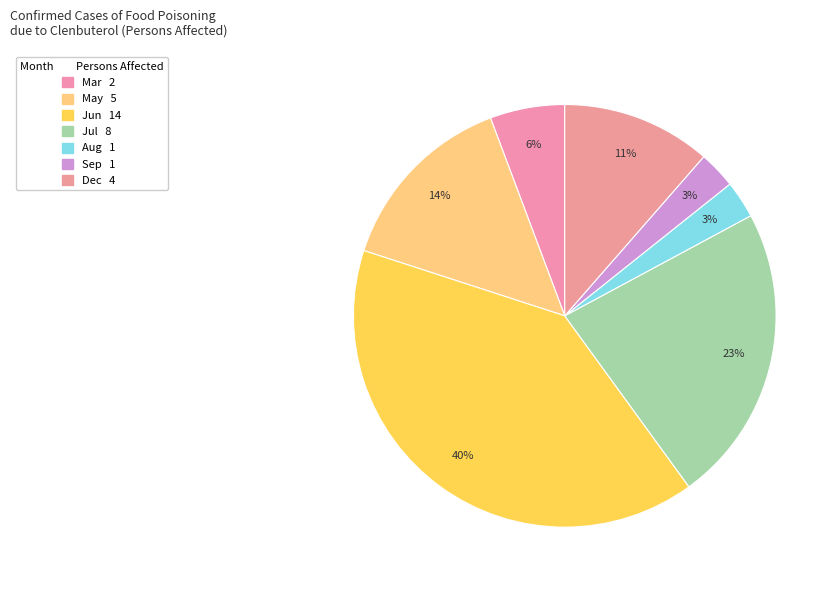

Is there a majority slice in this chart?

No